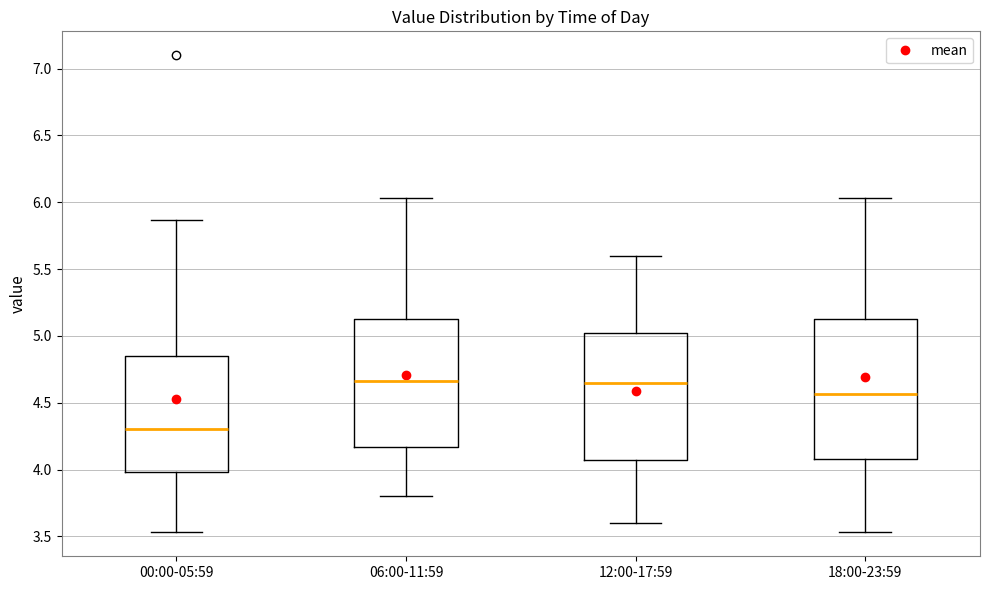

Reading left to right, transcribe this box plot: for each box, give where its median line is, the range the box spans, and where its two whiskers end, as read against the y-axis. The values are not printed on the chart, so give them approximately, as read against the axis.

00:00-05:59: median 4.30, box 4.00 to 4.85, whiskers 3.55 to 5.85
06:00-11:59: median 4.65, box 4.15 to 5.15, whiskers 3.80 to 6.05
12:00-17:59: median 4.65, box 4.10 to 5.05, whiskers 3.60 to 5.60
18:00-23:59: median 4.55, box 4.10 to 5.15, whiskers 3.55 to 6.05